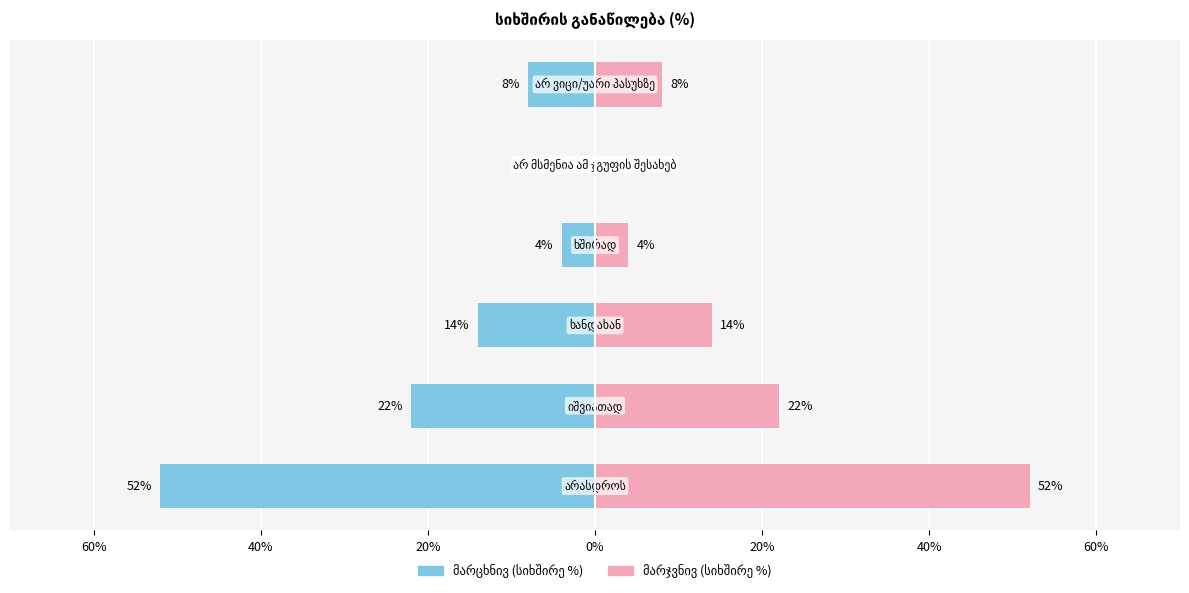

How many distinct data groups are displayed?

2